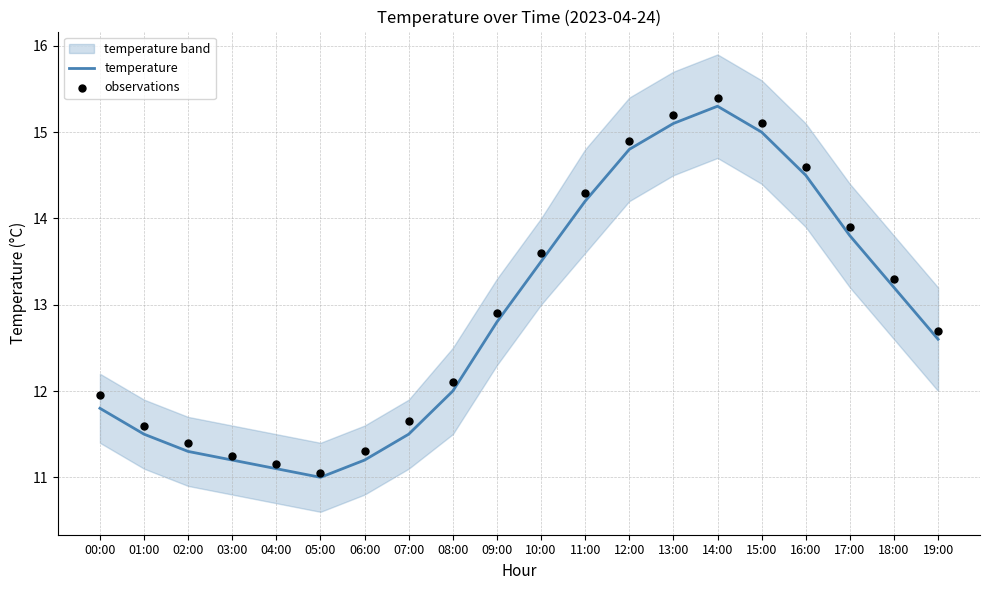

At how many categories does at least one series exceed 11?

20